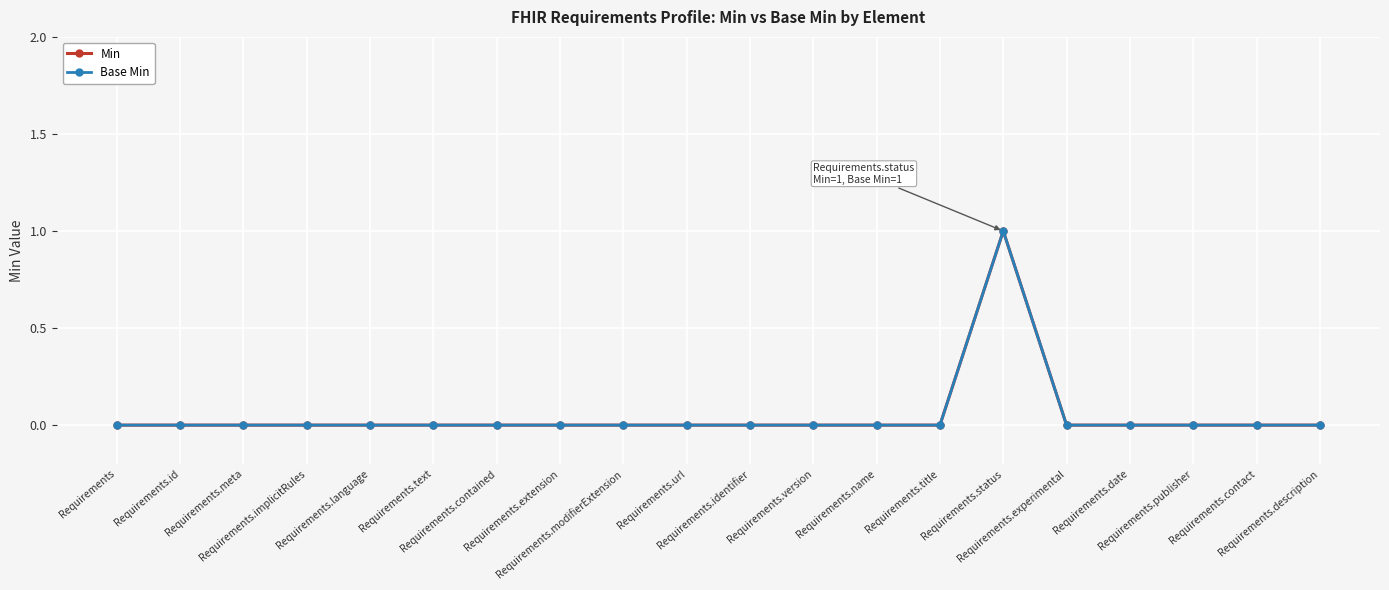

What is the maximum value shown in the chart?

1